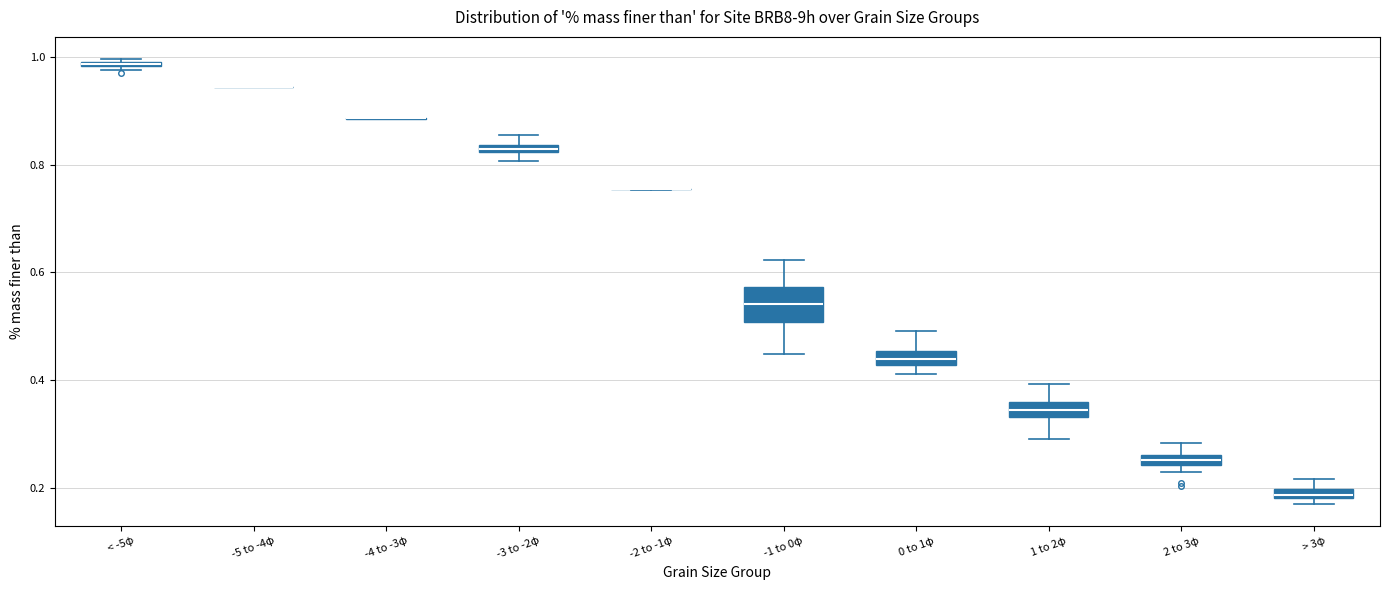

Where does the lower whisker of the box for 1 to 2φ end on the y-axis? The values are not printed on the chart, so give them approximately, as read against the axis.

0.30